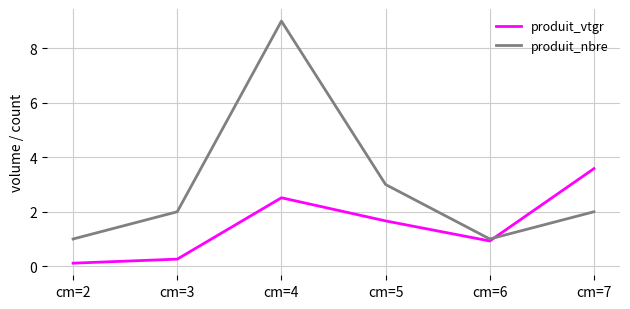

At which category does produit_nbre reach its first local peak?

cm=4